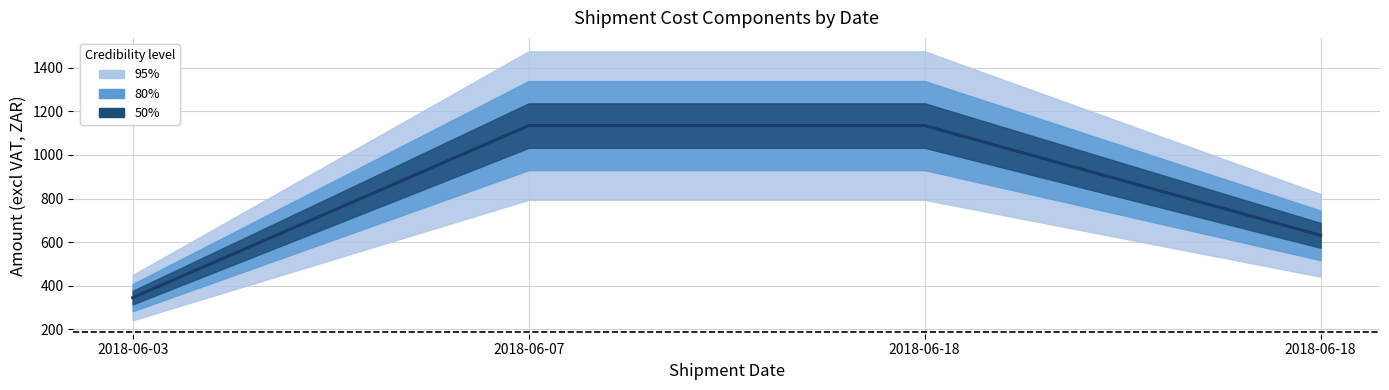

Reading right to left, list all the values displayed in this chart.

2018-06-18=631.4	2018-06-18=1134.7	2018-06-07=1134.7	2018-06-03=345.8